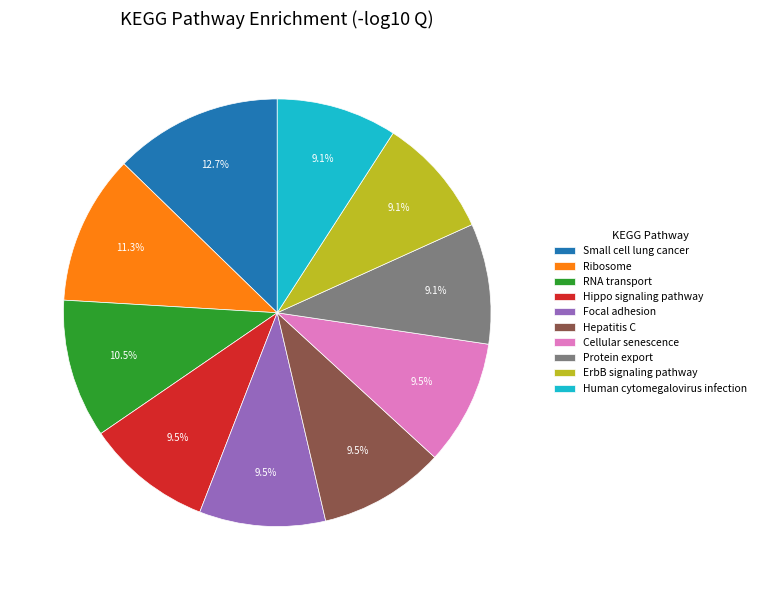

To the nearest percent, what is the average slice percentage?

10%